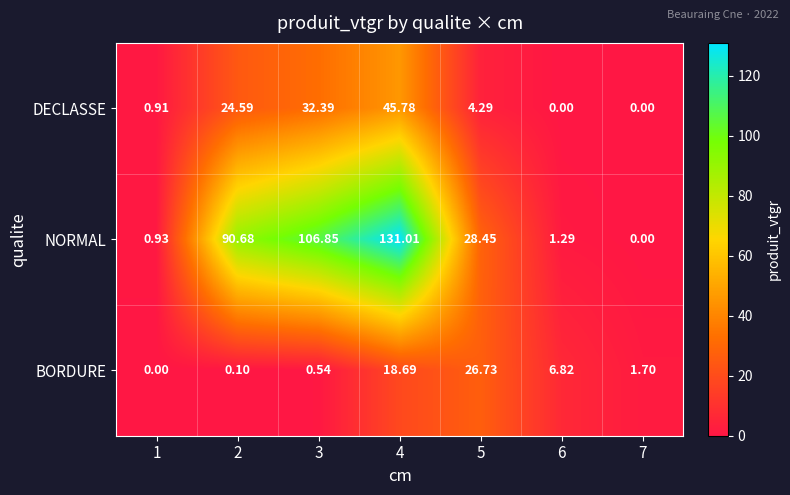

Rank the series by their maximum value, from highest to lowest.

NORMAL, DECLASSE, BORDURE